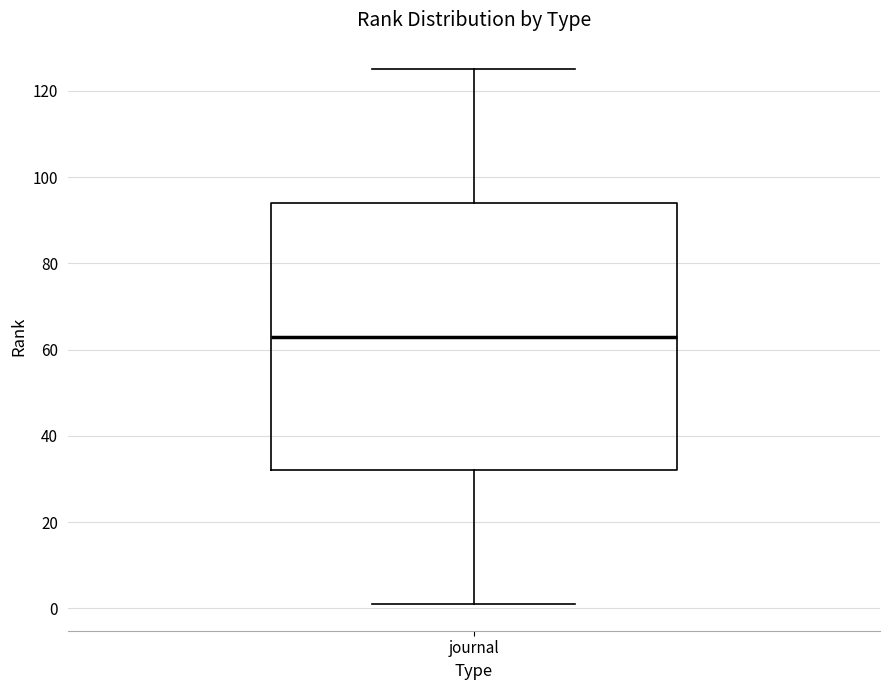

Where does the lower whisker of the box for journal end on the y-axis? The values are not printed on the chart, so give them approximately, as read against the axis.

2